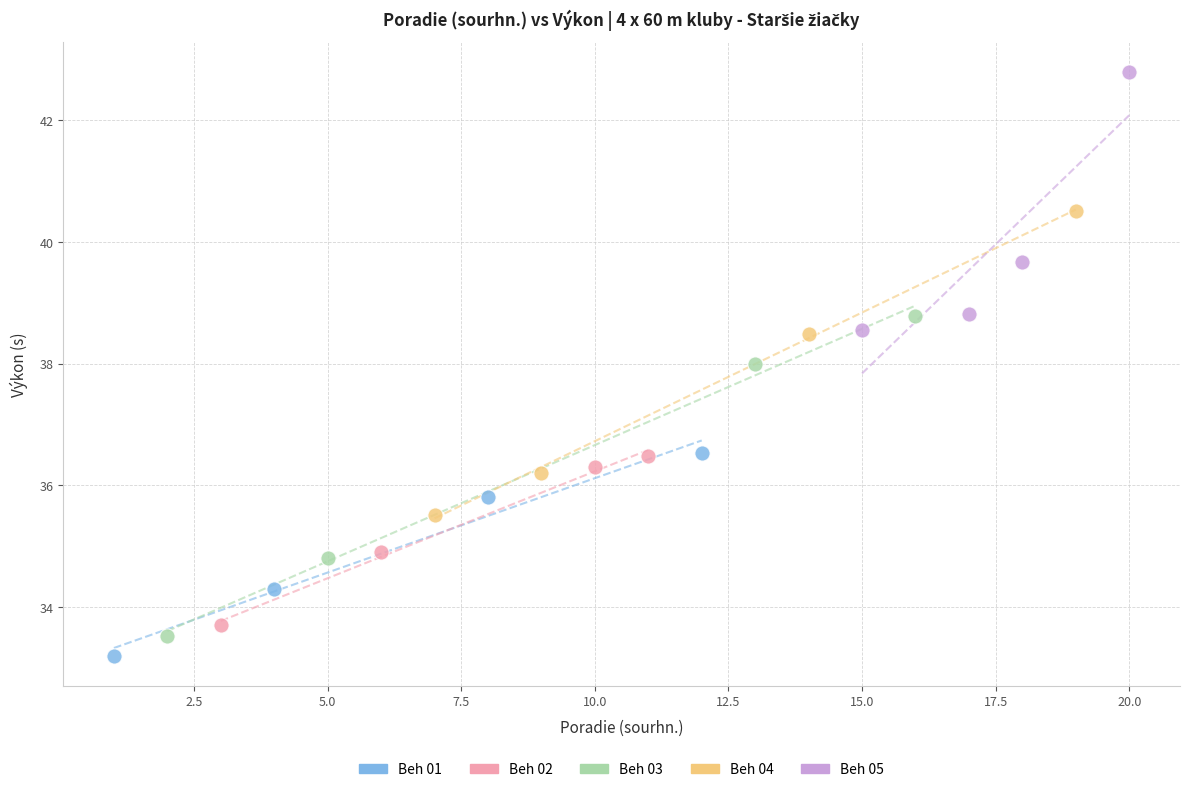

Which series has the widest spread of Y values?

Beh 03